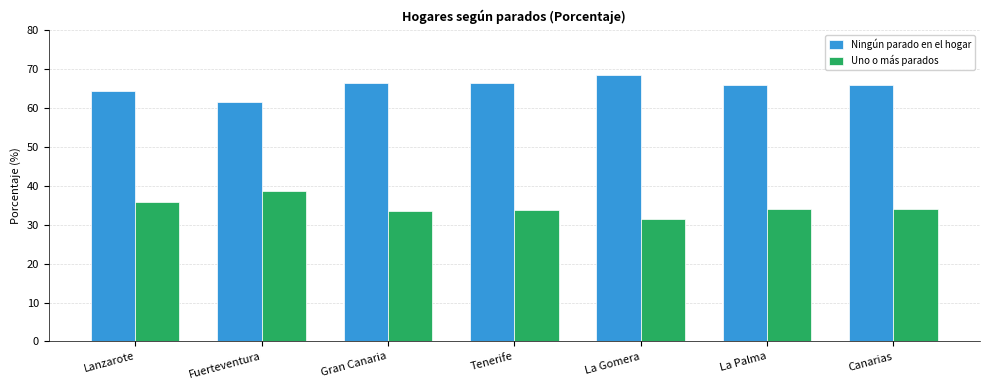

Which category has the lowest value in the Uno o más parados series?

La Gomera